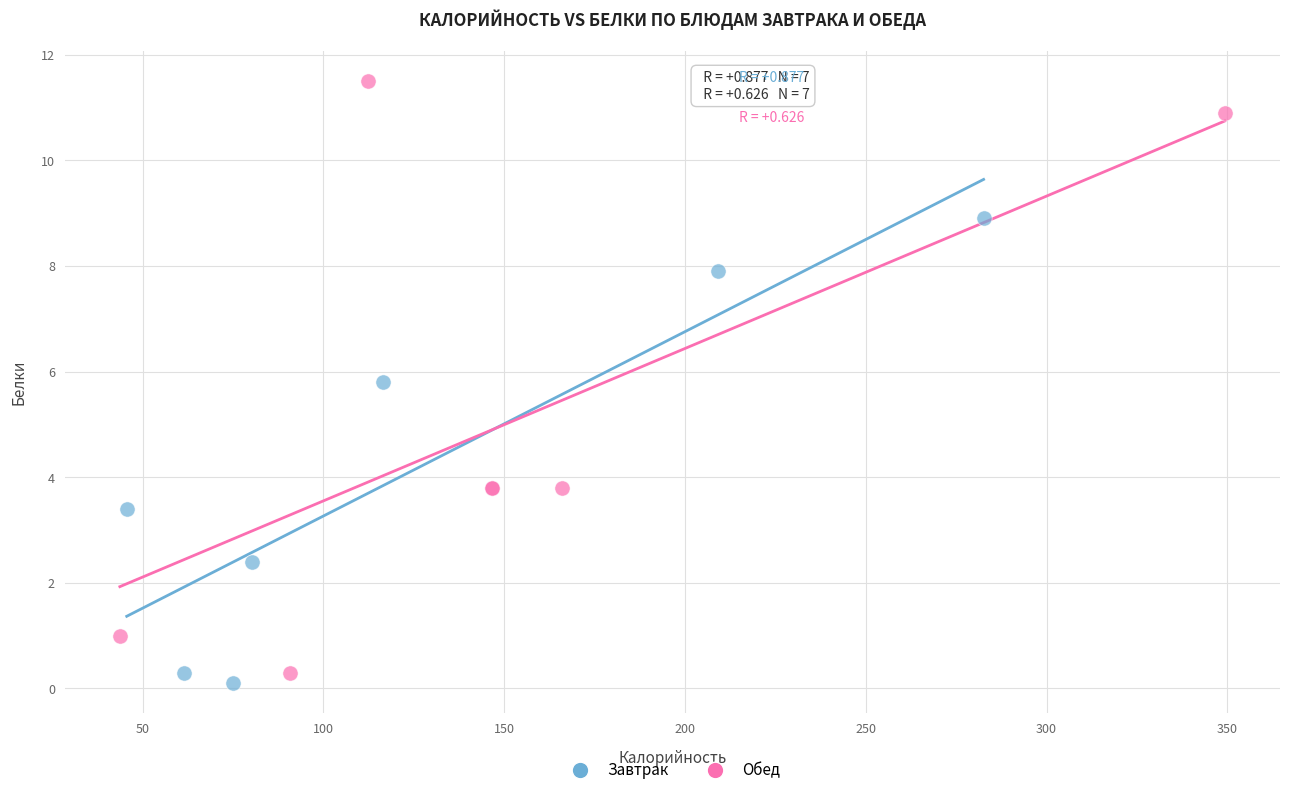

Which series reaches the maximum Y coordinate?

Обед